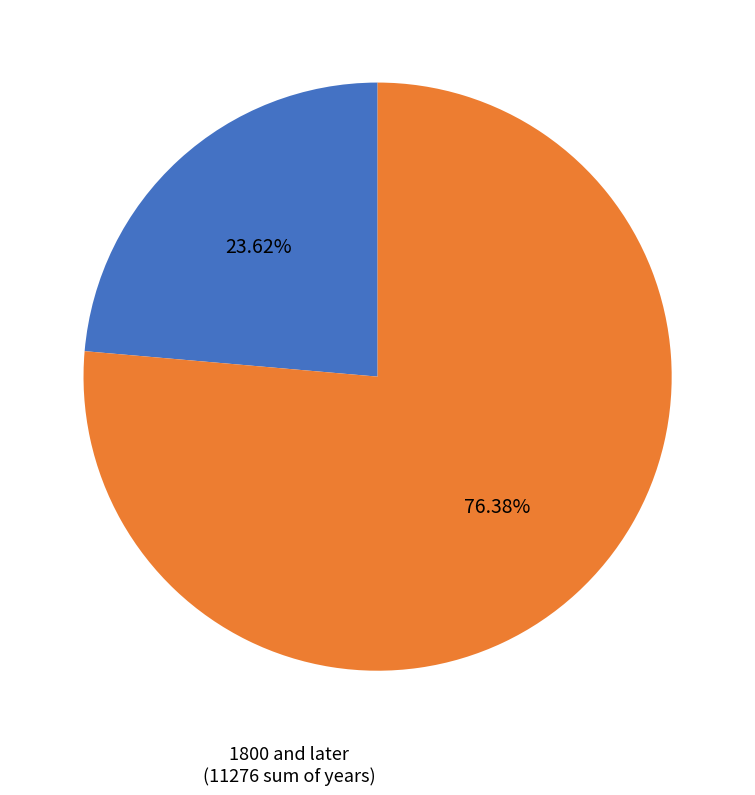

Is there any slice that represents more than half of the pie?

Yes